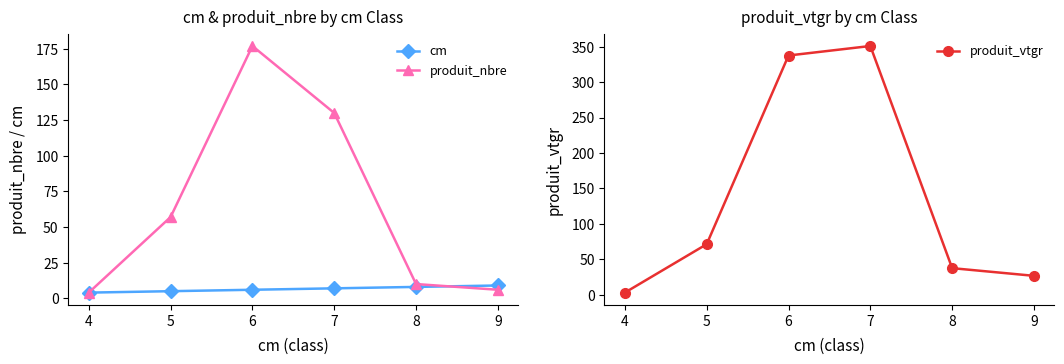

Rank the series by their average value, from lowest to highest.

cm, produit_nbre, produit_vtgr